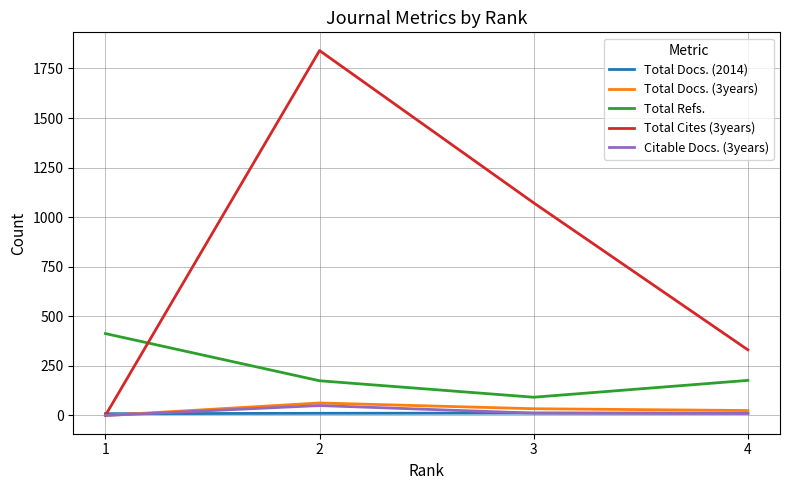

Where is the first local maximum for Total Cites (3years)?

2